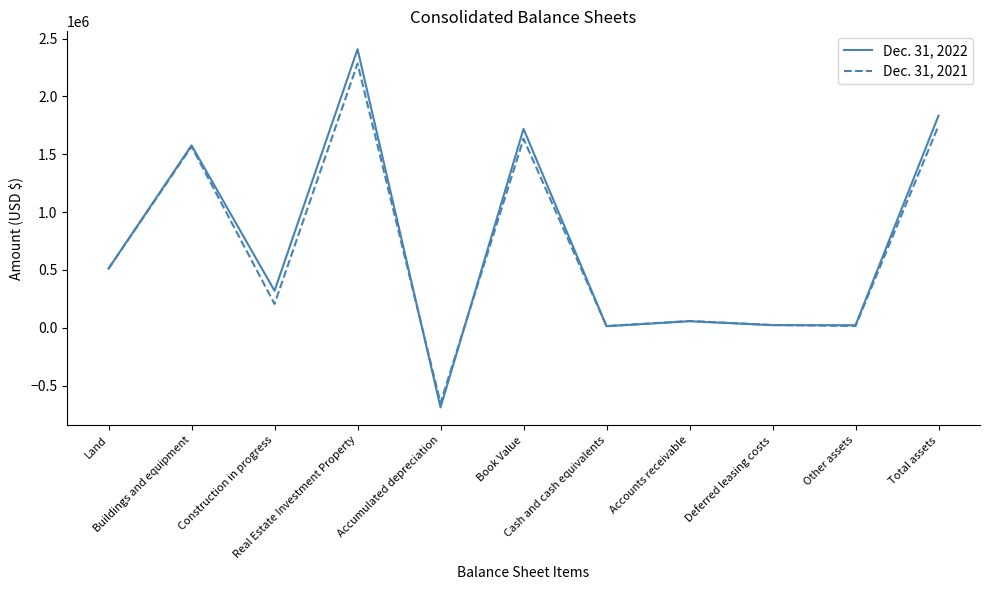

The value of Dec. 31, 2021 at Buildings and equipment is 1566686. True or false?

True